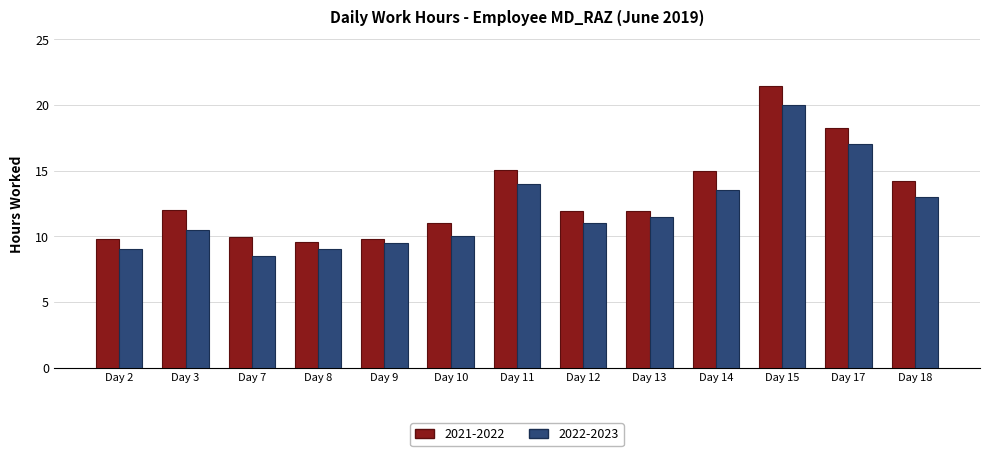

What is the difference between the second highest and second lowest values in the 2022-2023 series?

8.0